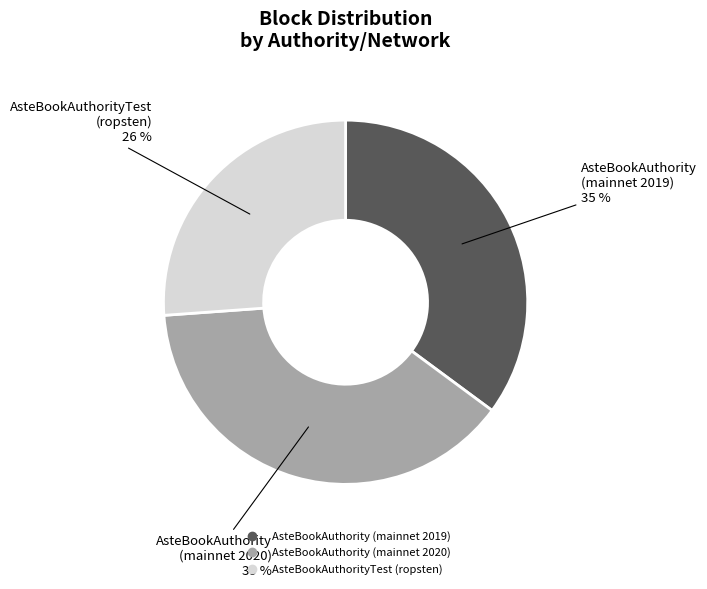

Rank the categories by value from highest to lowest.

AsteBookAuthority (mainnet 2020), AsteBookAuthority (mainnet 2019), AsteBookAuthorityTest (ropsten)